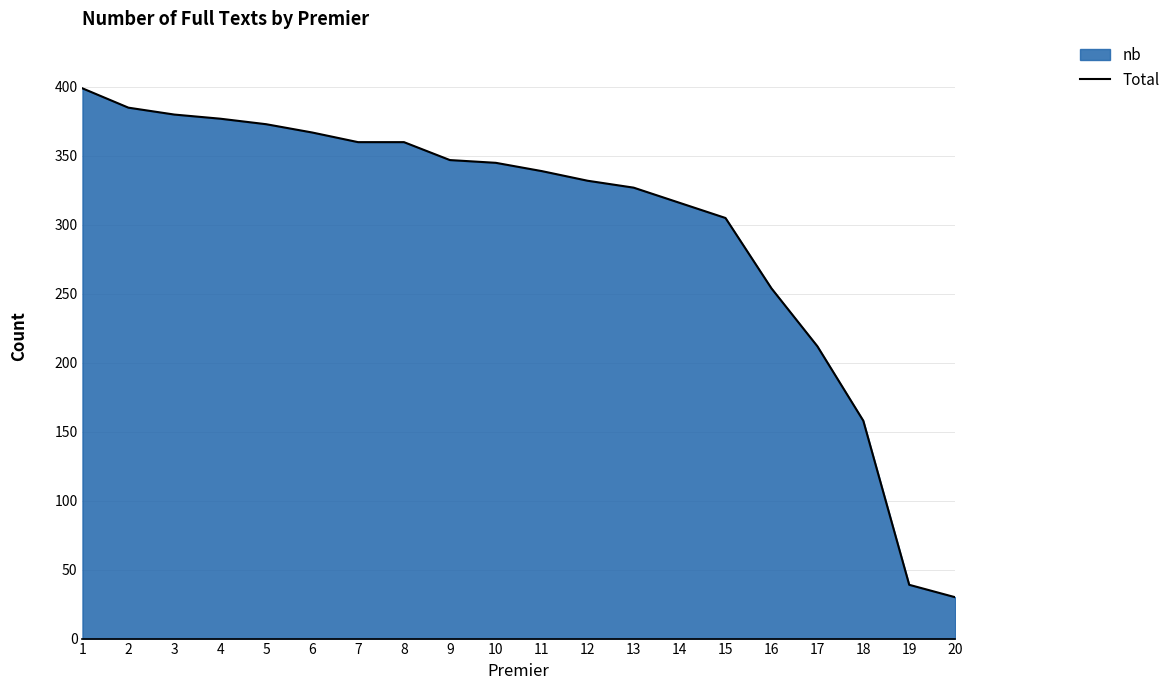

What is the minimum value shown in the chart?

30